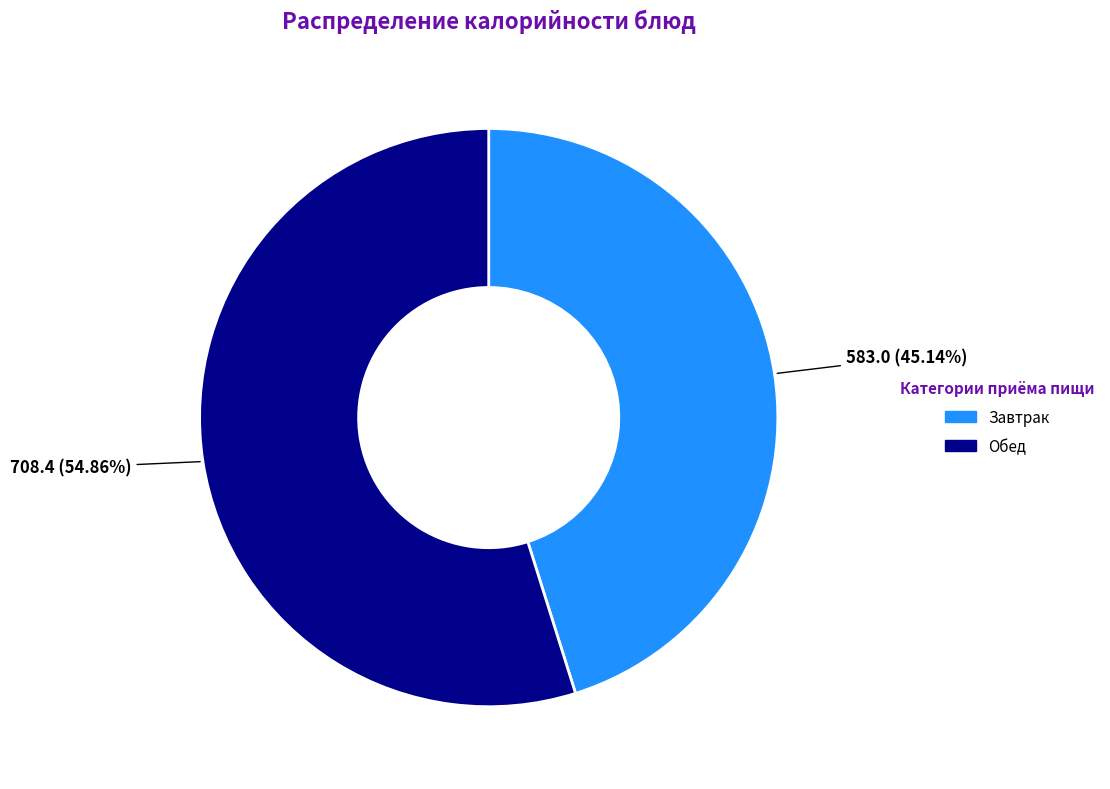

Count the number of slices in the pie.

2